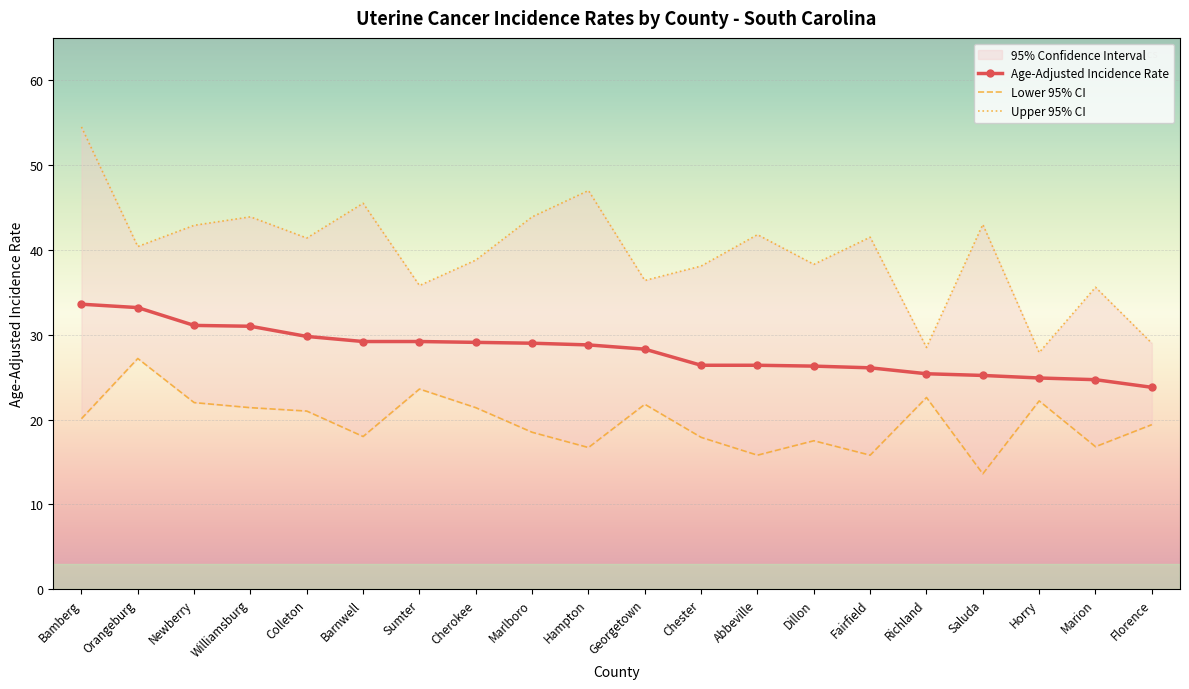

At which label is Age-Adjusted Incidence Rate closest to 28?

Georgetown